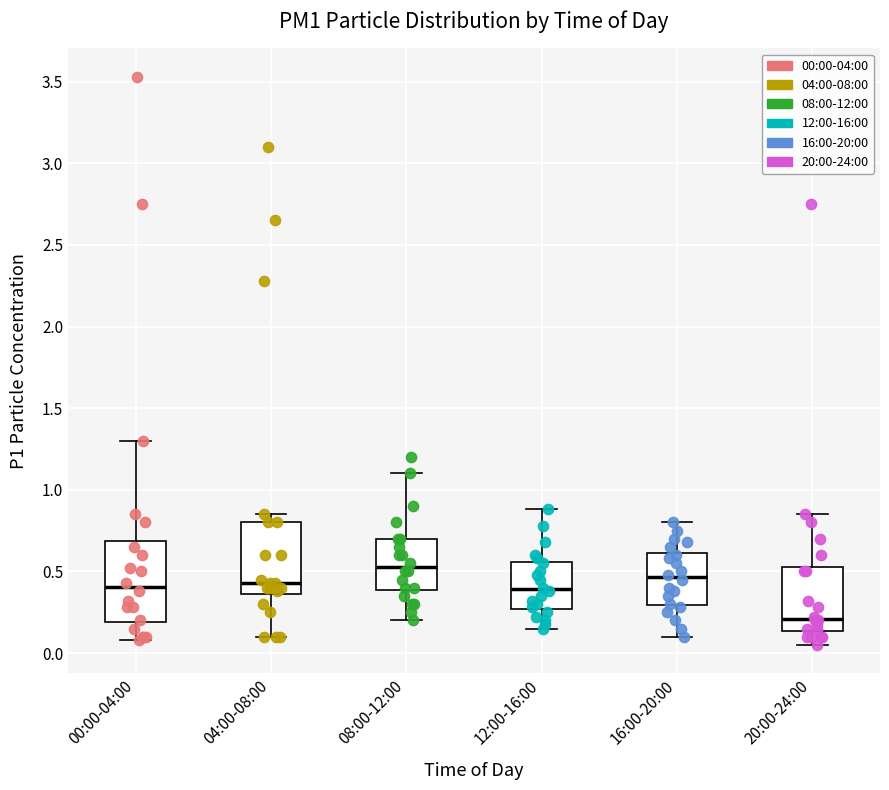

Which box has the lowest median line?

20:00-24:00